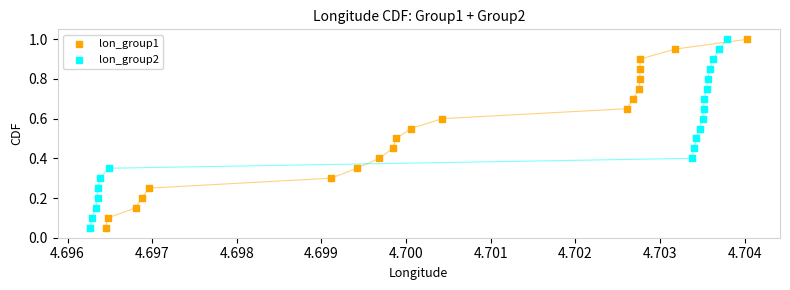

What are all the series names shown in the legend?

lon_group1, lon_group2